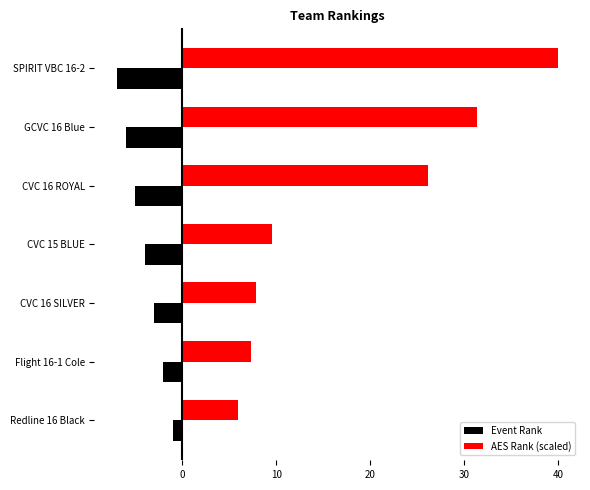

At which category is the sum across all series the highest?

SPIRIT VBC 16-2